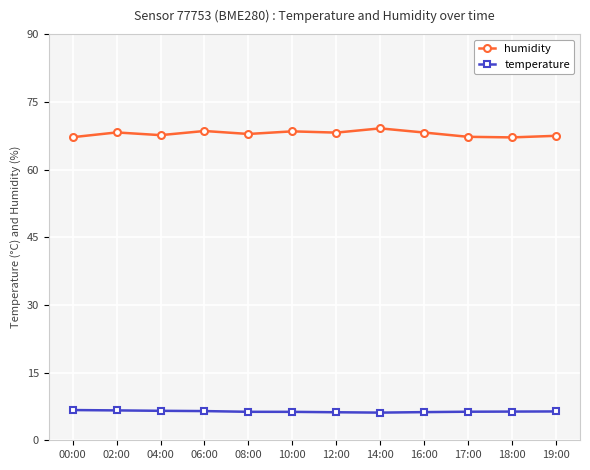

True or false: temperature and humidity intersect in this chart.

False